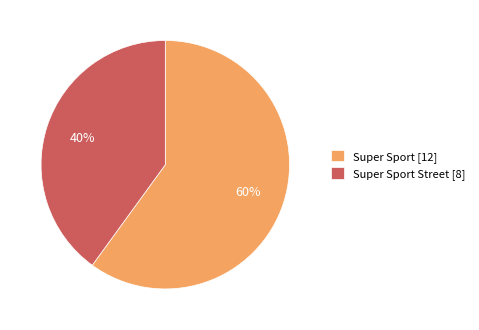

Count the number of slices in the pie.

2